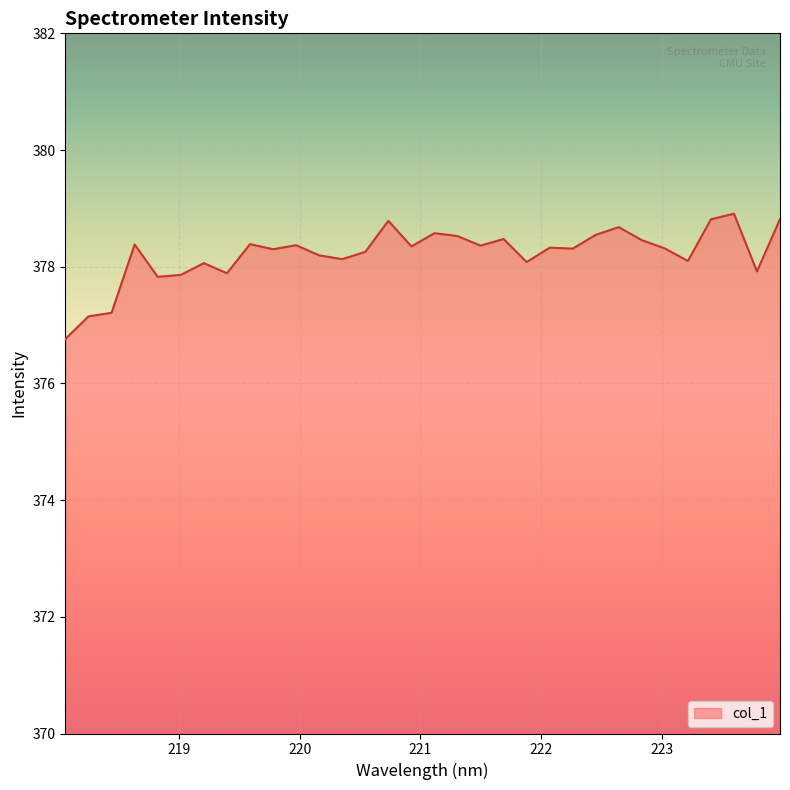

What is the difference between the maximum and minimum values?

2.1